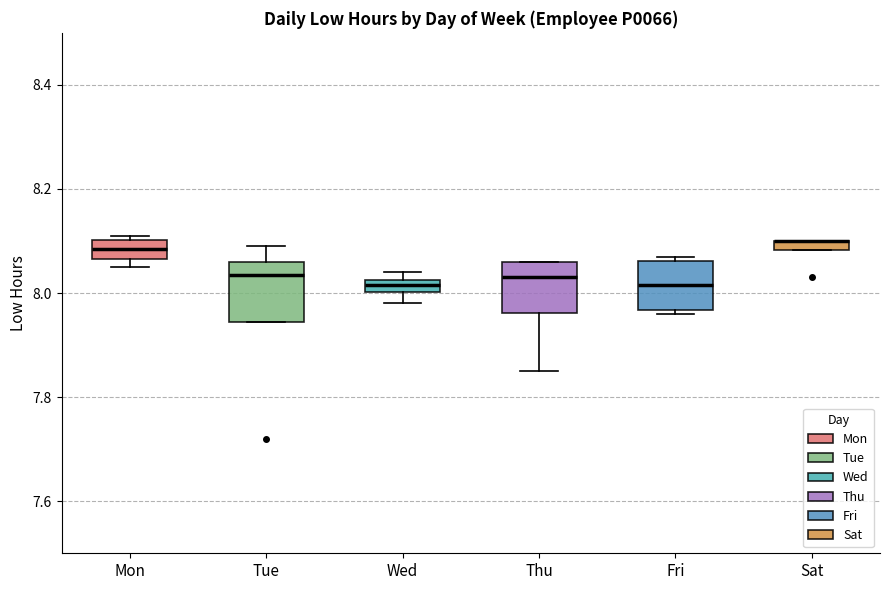

Where does the upper whisker of the box for Tue end on the y-axis? The values are not printed on the chart, so give them approximately, as read against the axis.

8.10